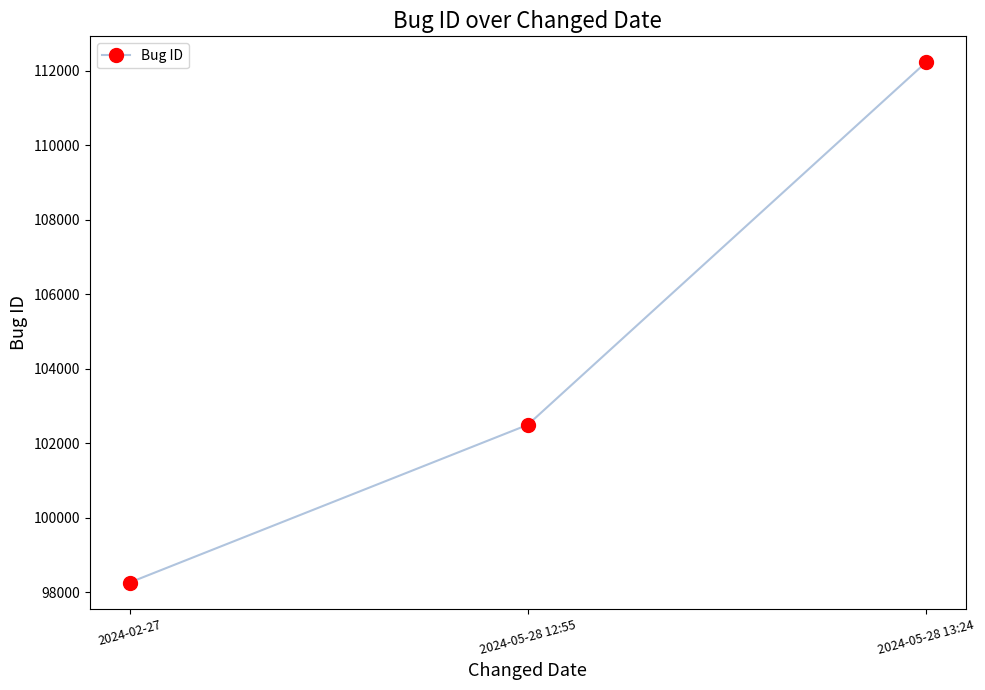

Rank the categories by value from highest to lowest.

2024-05-28 13:24, 2024-05-28 12:55, 2024-02-27